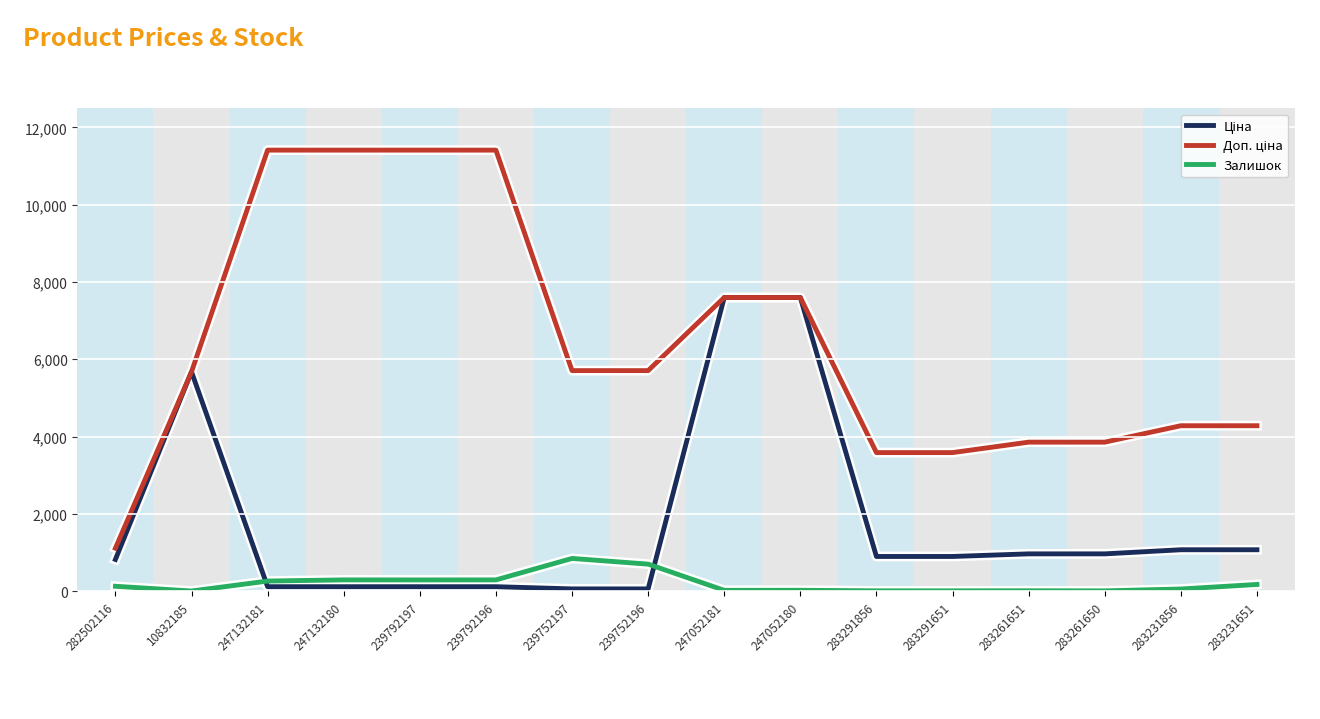

What is the highest value of the Залишок series?

845.0